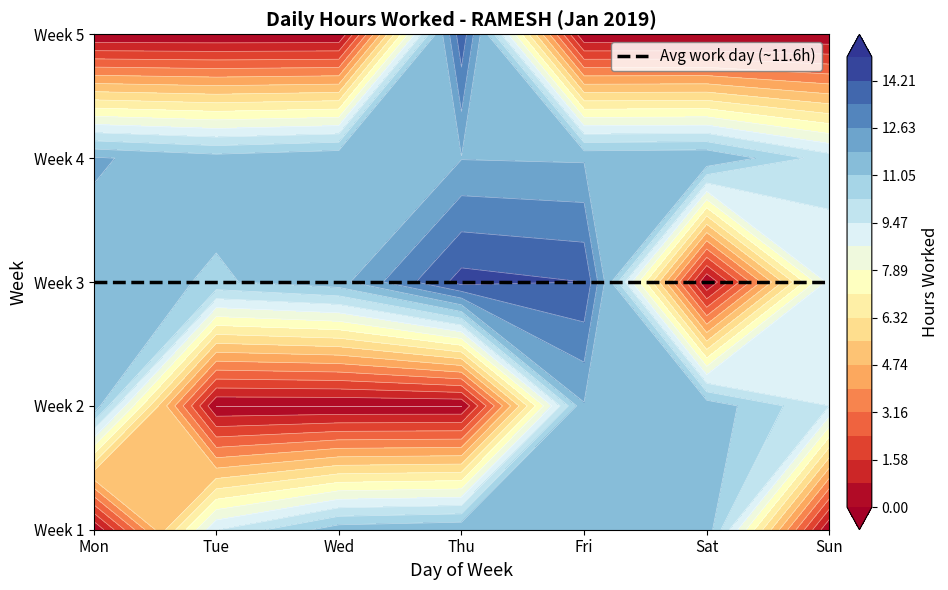

Which has a higher value, 7 or 6?

7